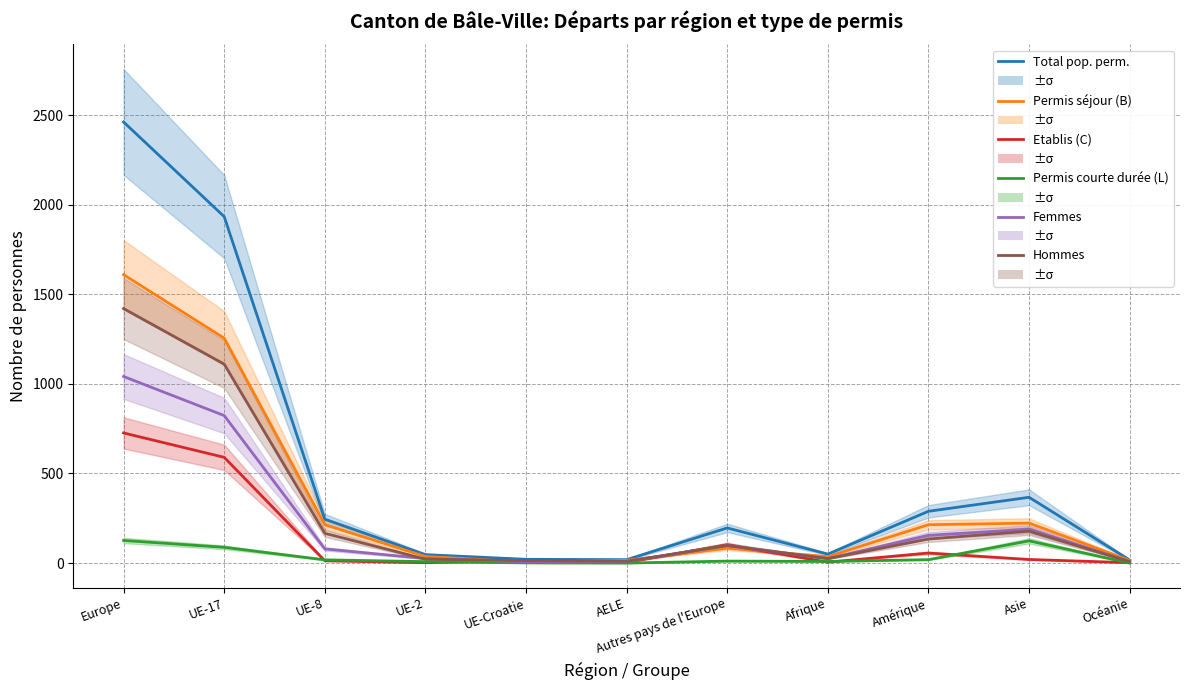

How many data points in Total pop. perm. are less than 196?

5